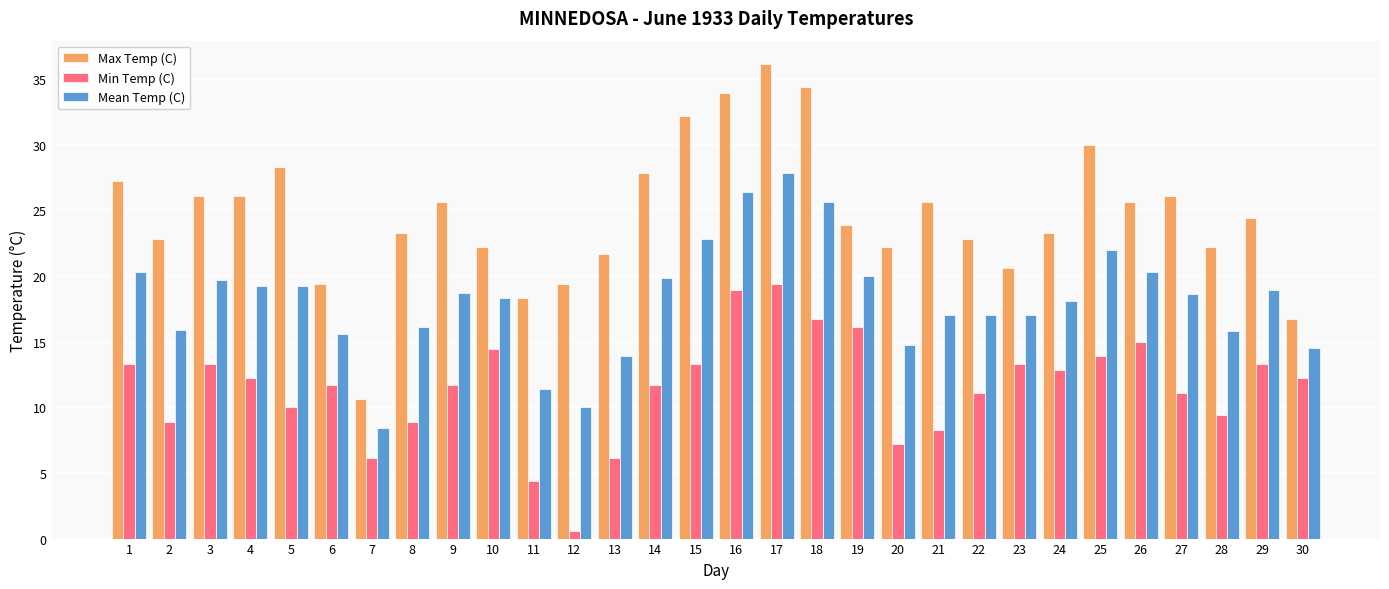

What is the difference between the second highest and minimum values in the Mean Temp (C) series?

18.0